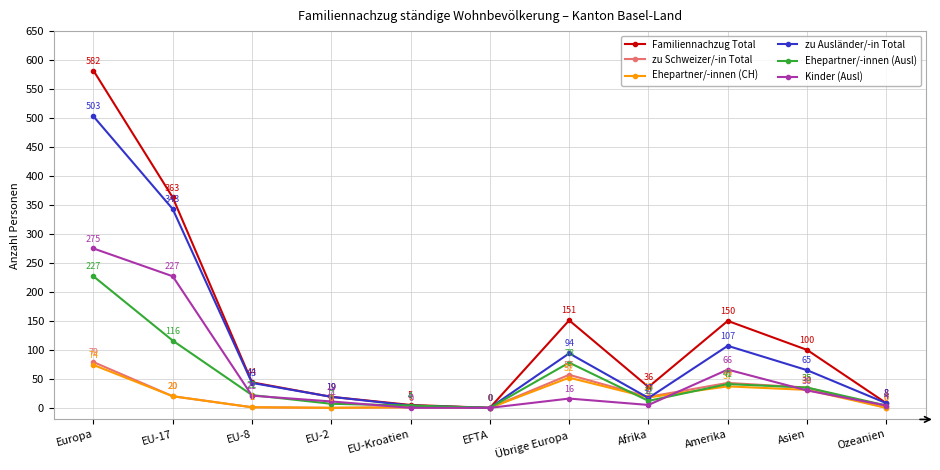

The value of zu Schweizer/-in Total at Ozeanien is 0. True or false?

True